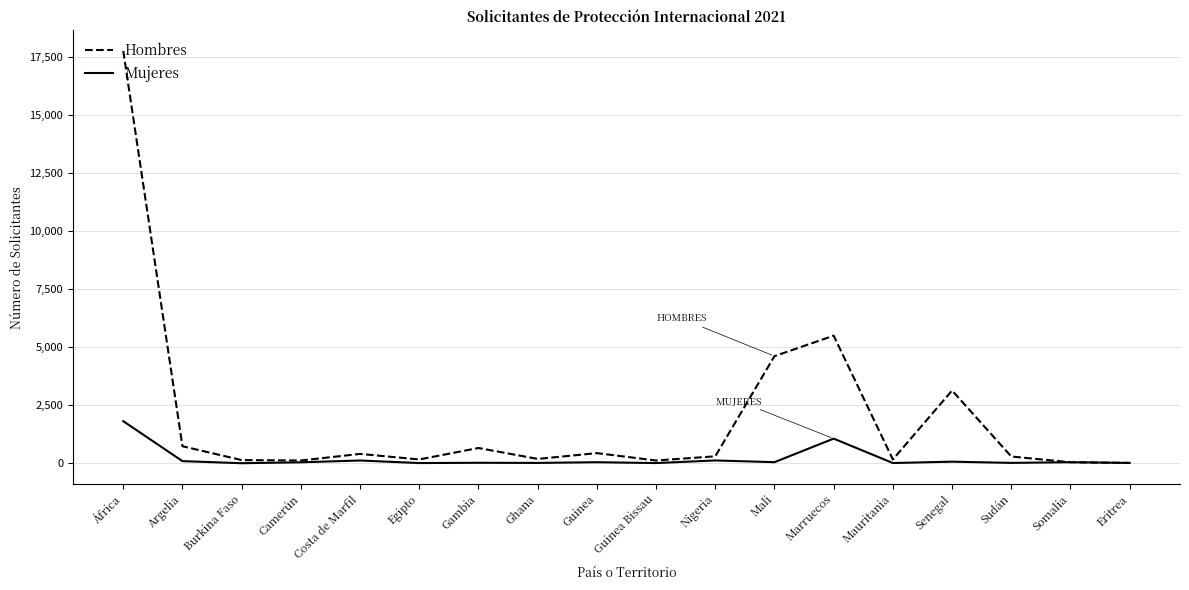

How many lines are shown in the chart?

2